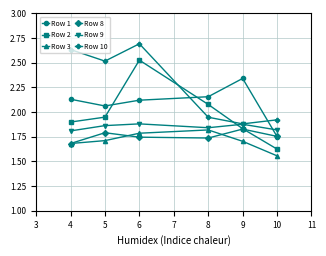

True or false: Row 3 and Row 1 intersect in this chart.

False